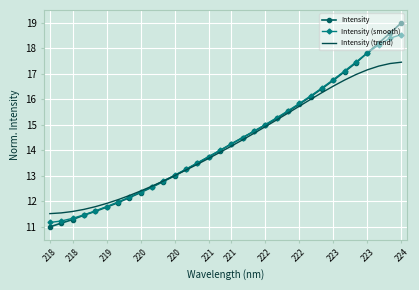

What is the smallest value displayed?

11.0